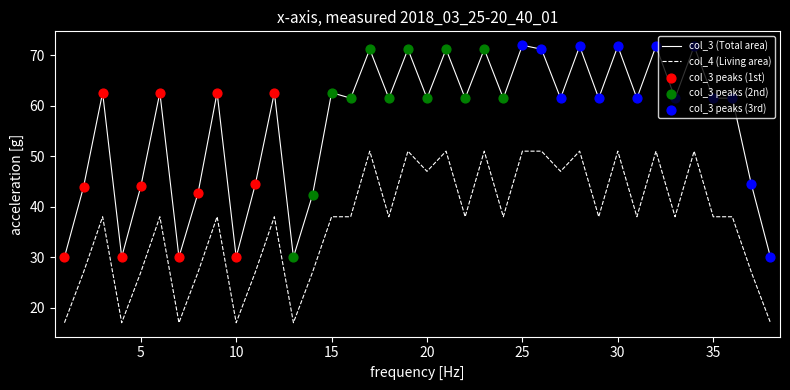

Which series has the widest spread of values?

col_3 (Total area)